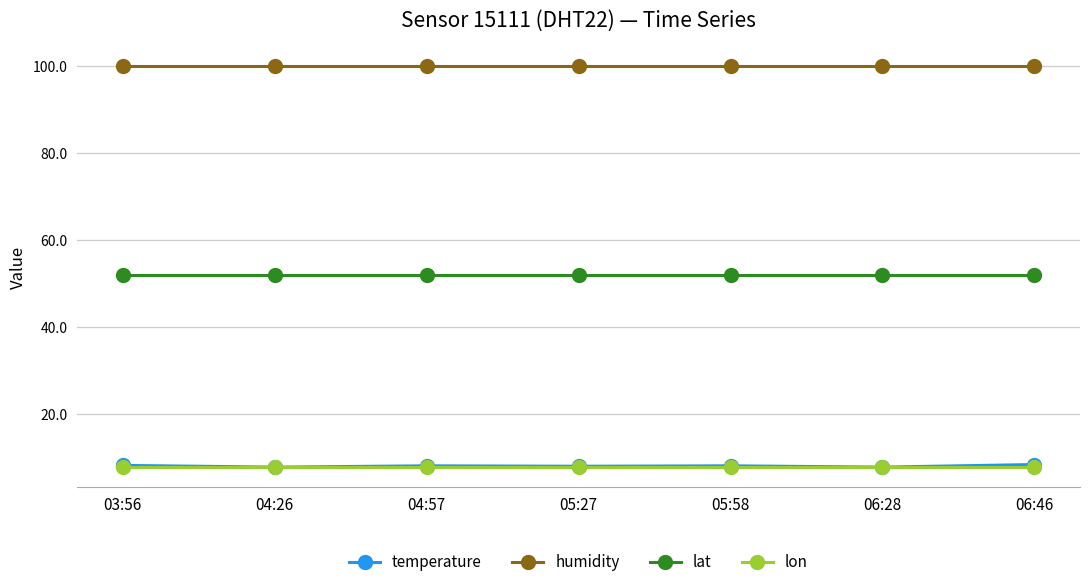

How many distinct data groups are displayed?

4